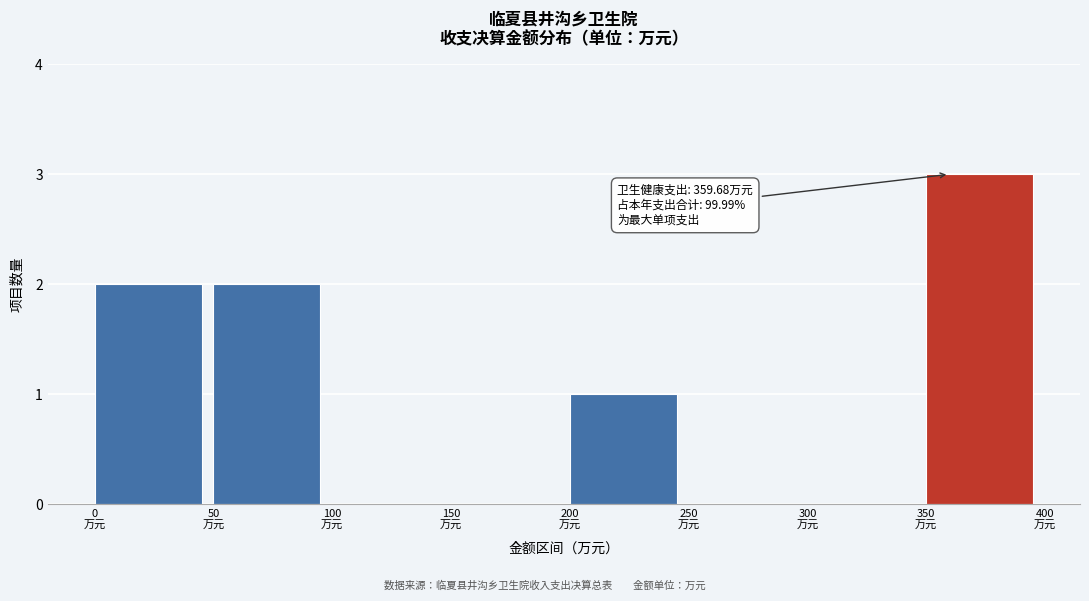

Over which range of the x-axis is the bar tallest?

350 to 400